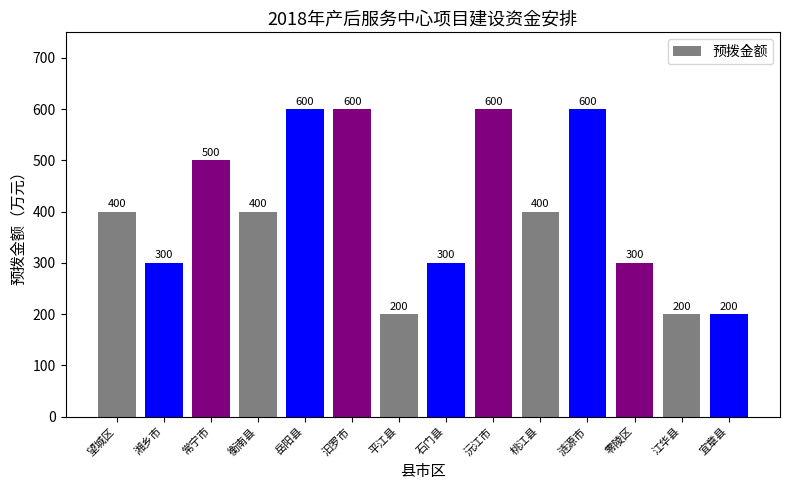

What is the value of the 10th bar from the left?

400